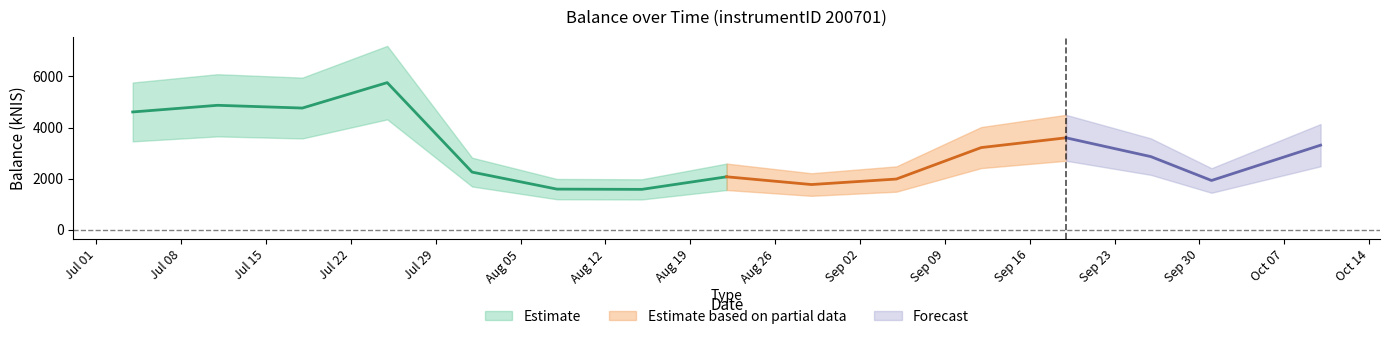

How many lines are shown in the chart?

1